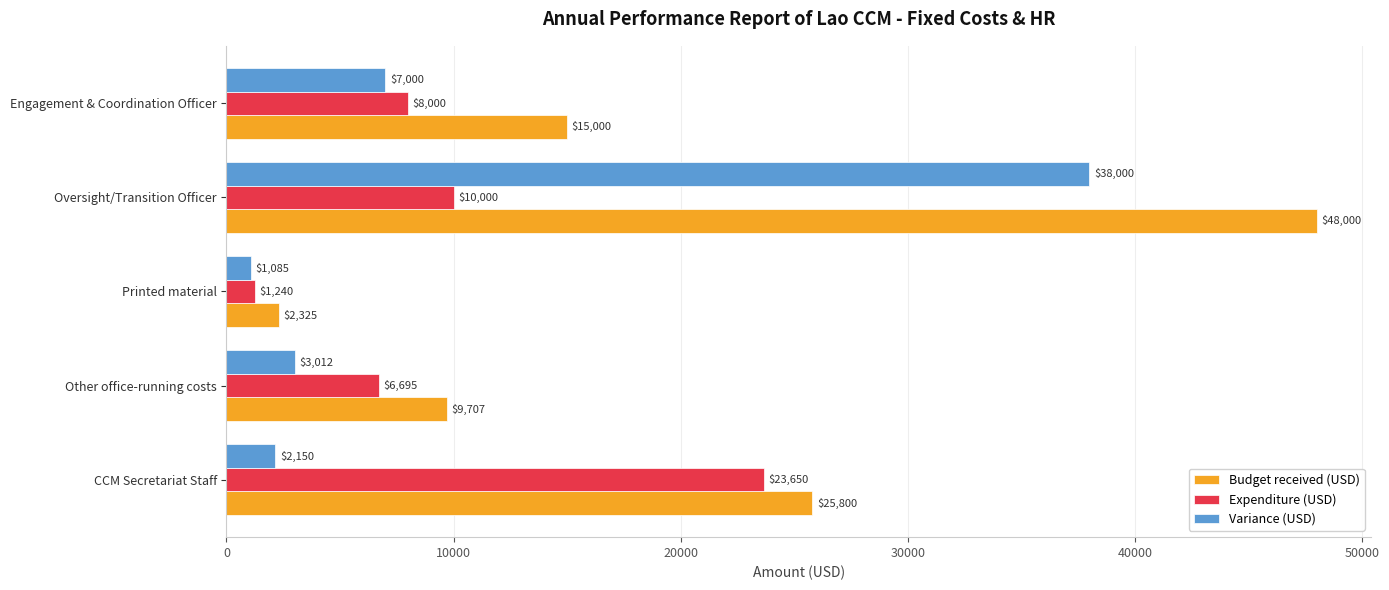

What is the lowest value of the Budget received (USD) series?

2325.0